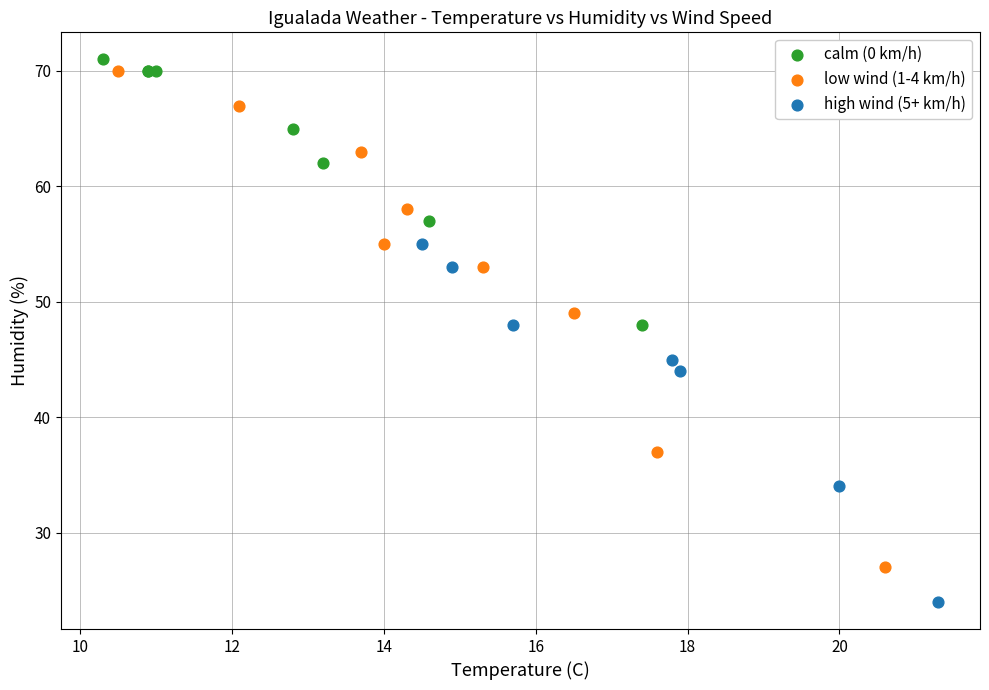

Which series reaches the minimum Y coordinate?

high wind (5+ km/h)